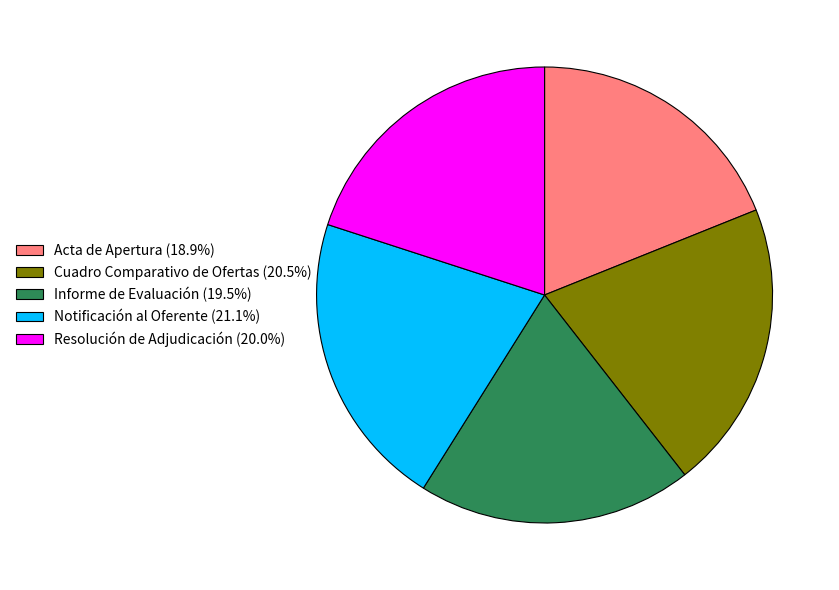

Does Cuadro Comparativo de Ofertas account for over 50% of the chart?

No